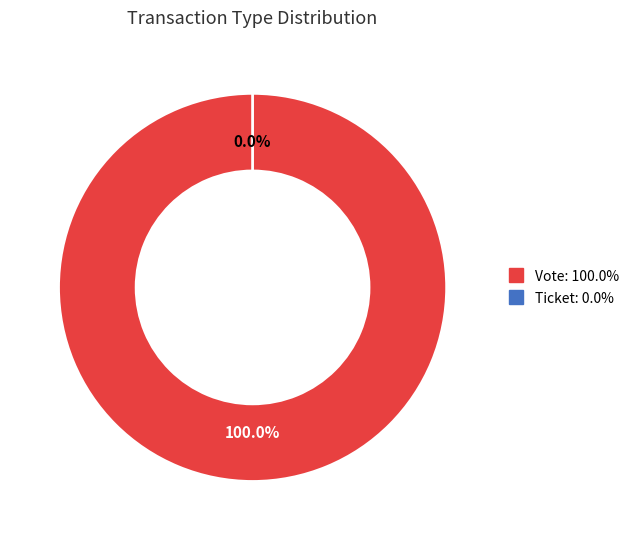

How many segments does this pie chart have?

2